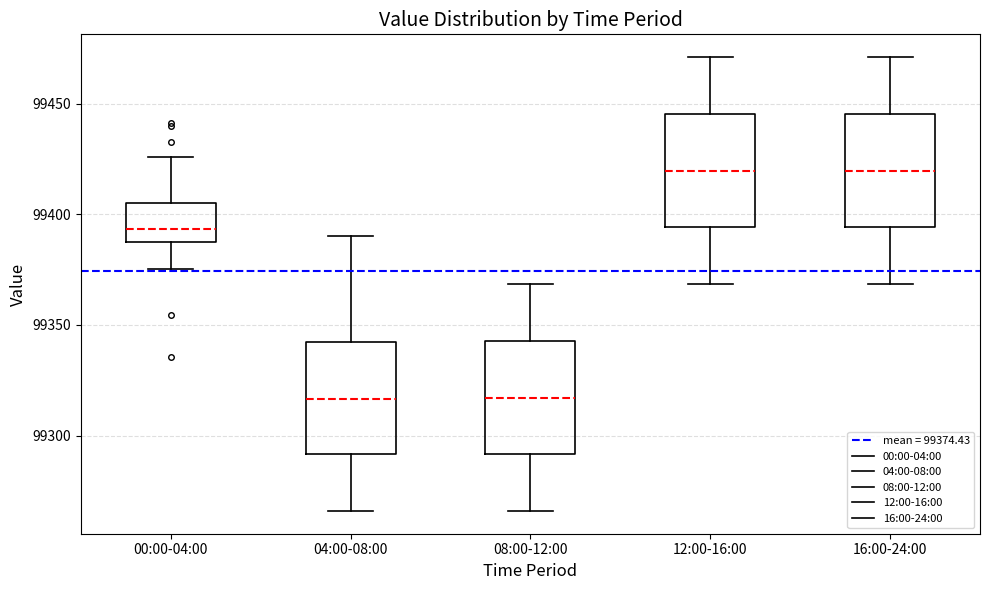

Reading left to right, read every box against the y-axis: the position of its median line, the range the box covers, and the ends of its whiskers. The values are not printed on the chart, so give them approximately, as read against the axis.

00:00-04:00: median 99395, box 99385 to 99405, whiskers 99375 to 99425
04:00-08:00: median 99315, box 99290 to 99340, whiskers 99265 to 99390
08:00-12:00: median 99315, box 99290 to 99345, whiskers 99265 to 99370
12:00-16:00: median 99420, box 99395 to 99445, whiskers 99370 to 99470
16:00-24:00: median 99420, box 99395 to 99445, whiskers 99370 to 99470